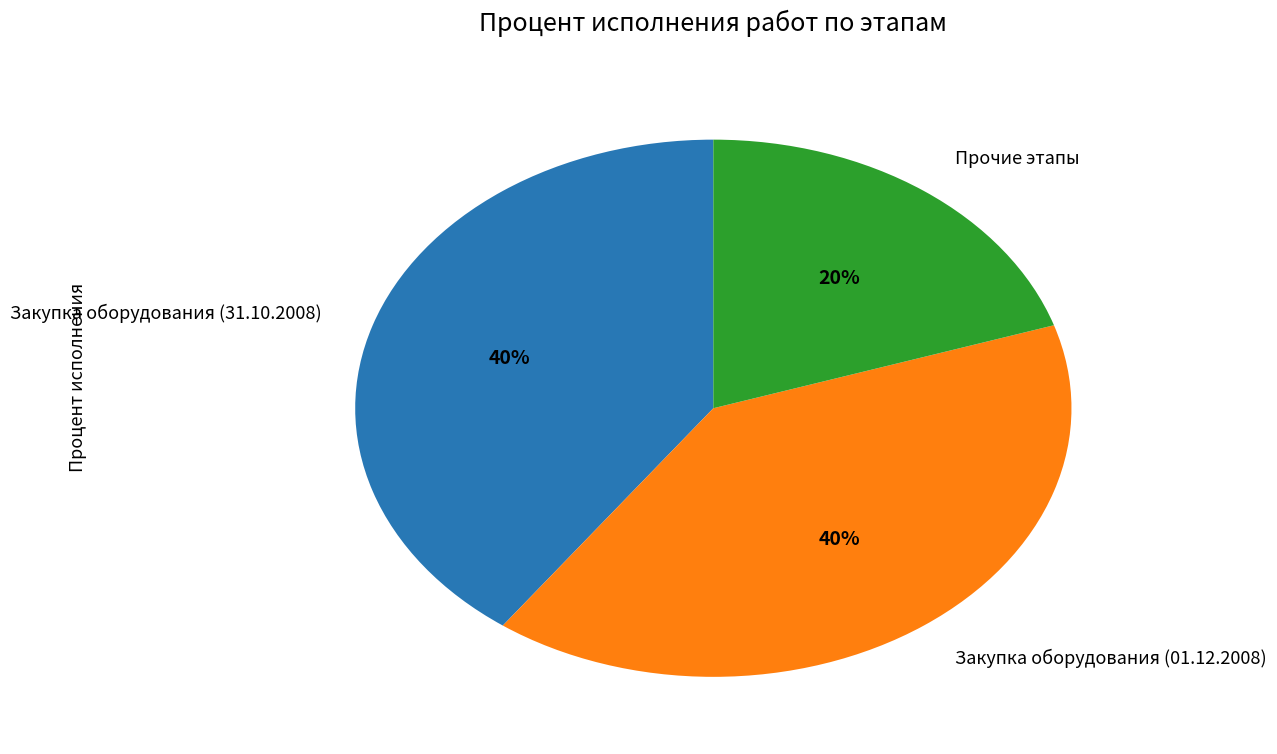

The Закупка оборудования (31.10.2008) slice represents 30% of the pie. True or false?

False